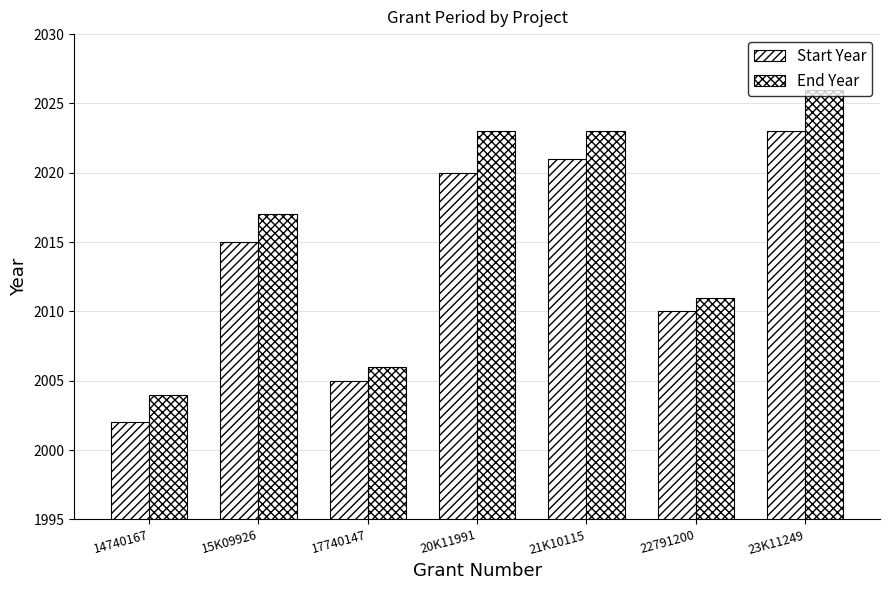

List the series in order of their peak value, highest first.

End Year, Start Year